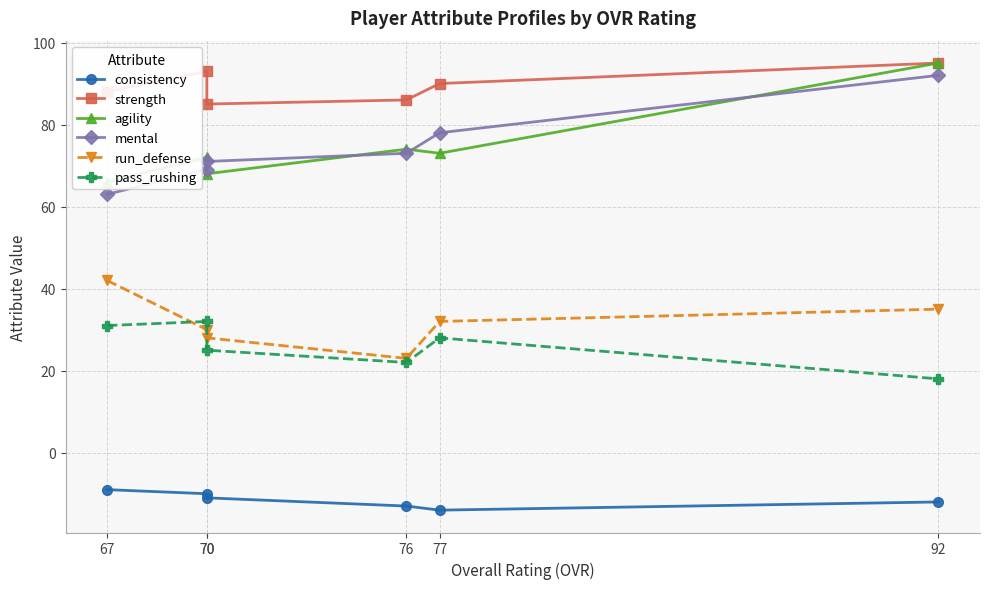

How many data points in agility are above 73?

2